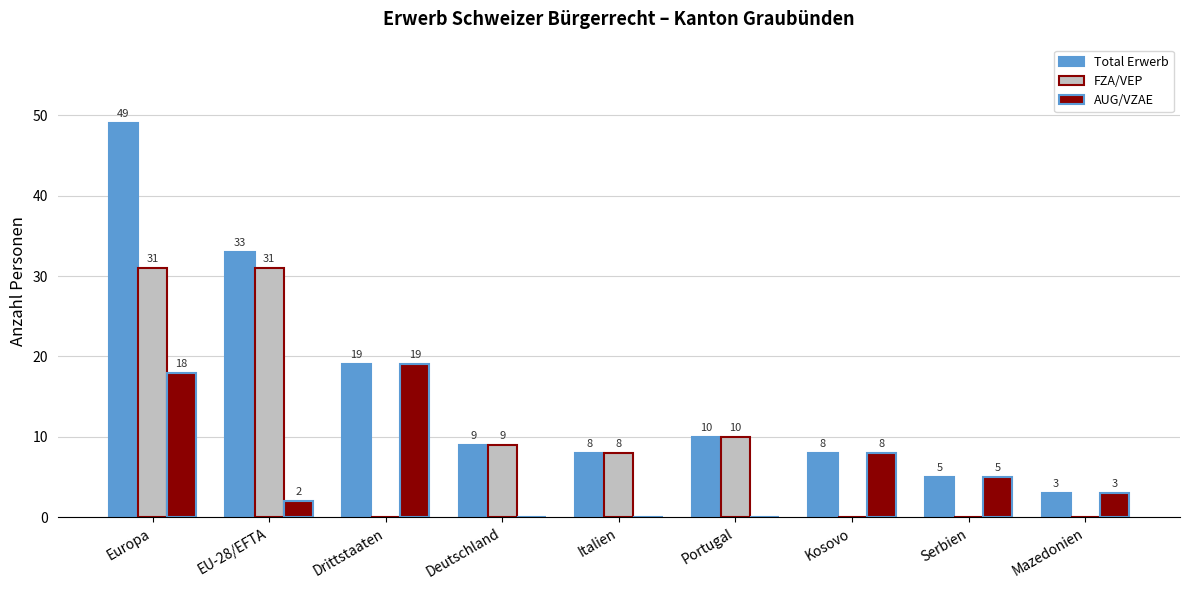

Is the value of FZA/VEP at Mazedonien greater than the value of AUG/VZAE at Mazedonien?

No